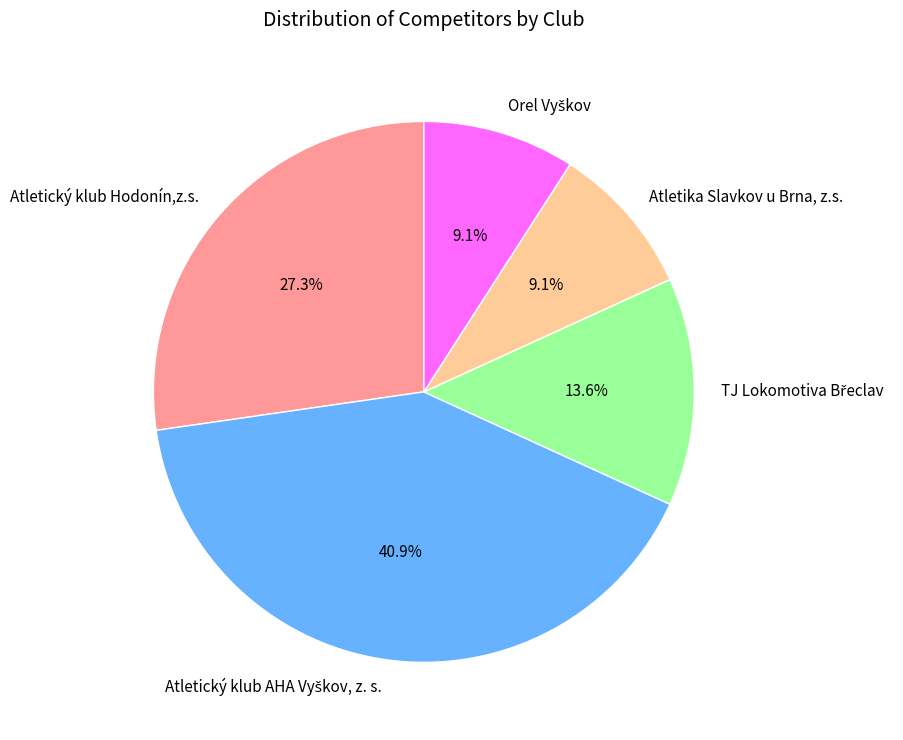

Is there any slice that represents more than half of the pie?

No